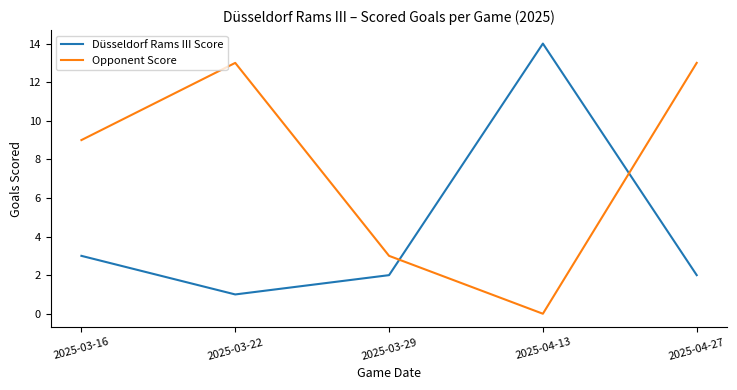

How many distinct data groups are displayed?

2